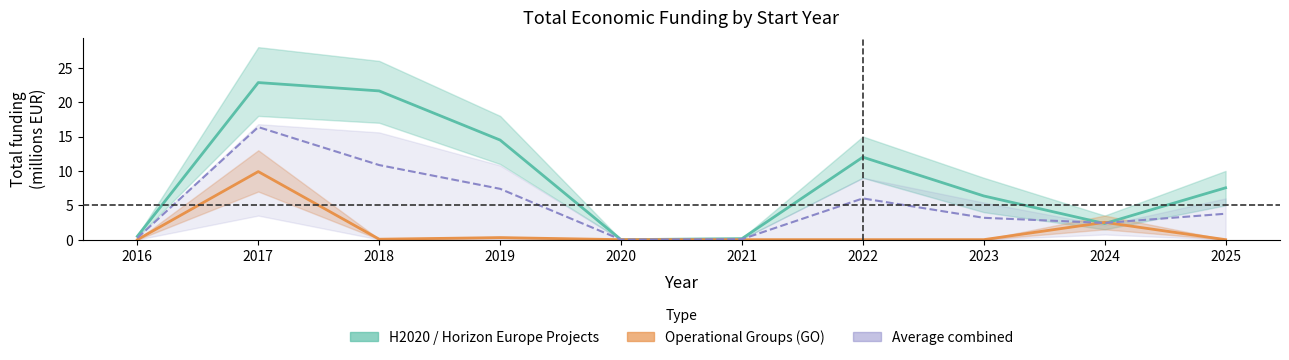

The value of Average (Projects + GO) at 2023 is 5.0. True or false?

False